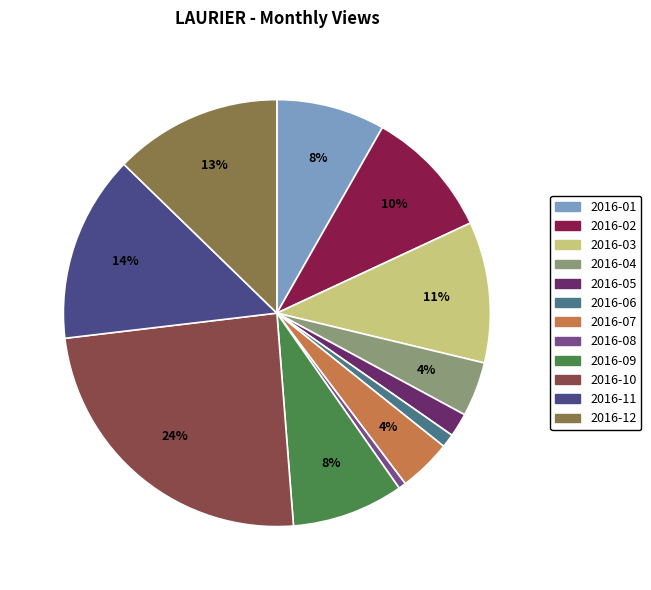

Does 2016-05 represent more than half of the total?

No